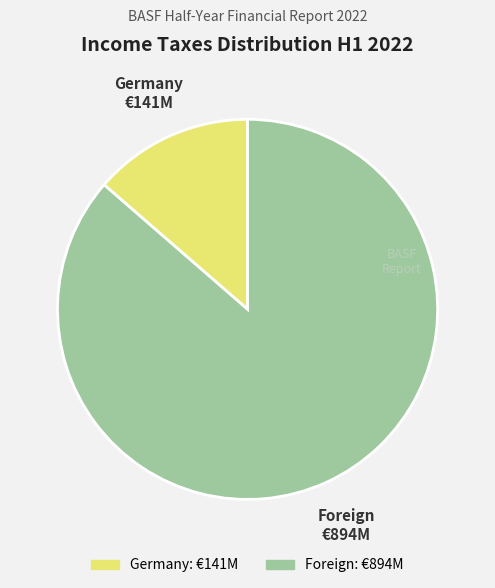

How many slices are in this pie chart?

2